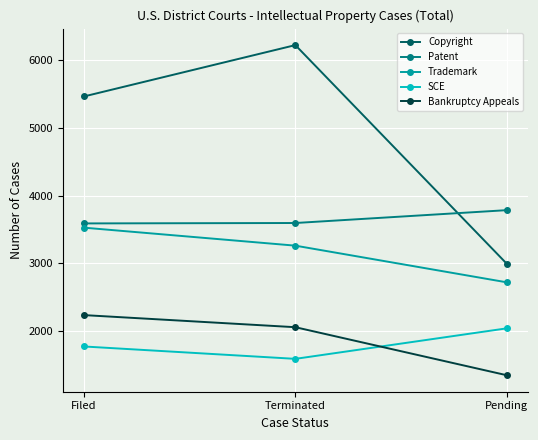

At how many categories does at least one series exceed 2549?

3